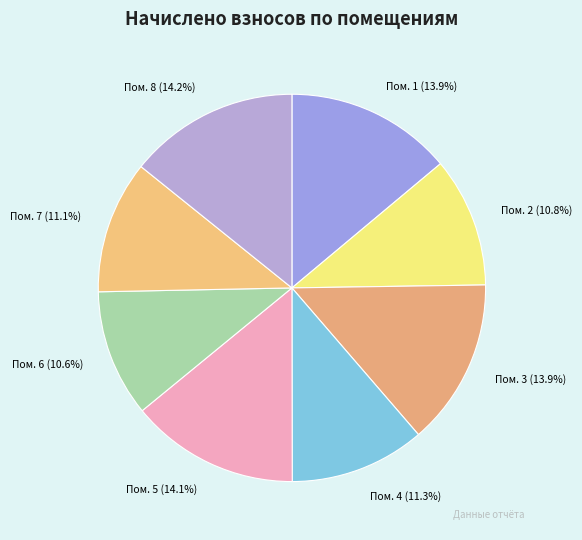

To the nearest percent, what is the difference between the largest and smallest slice percentages?

4%